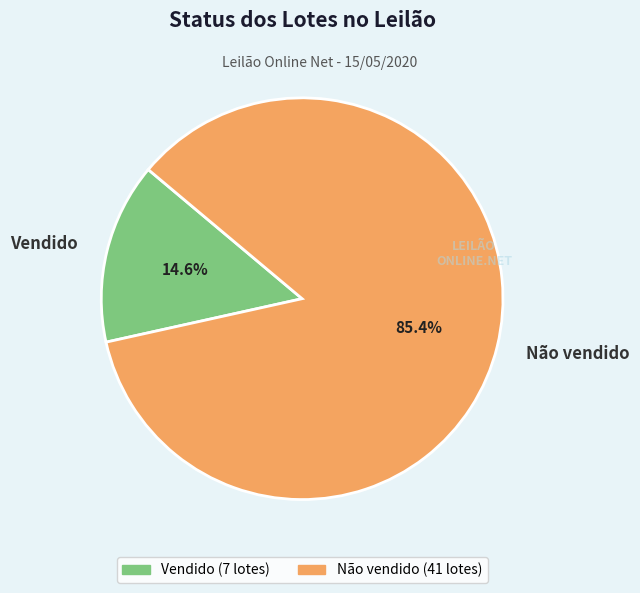

How much of the chart is everything except Não vendido?

14.6%